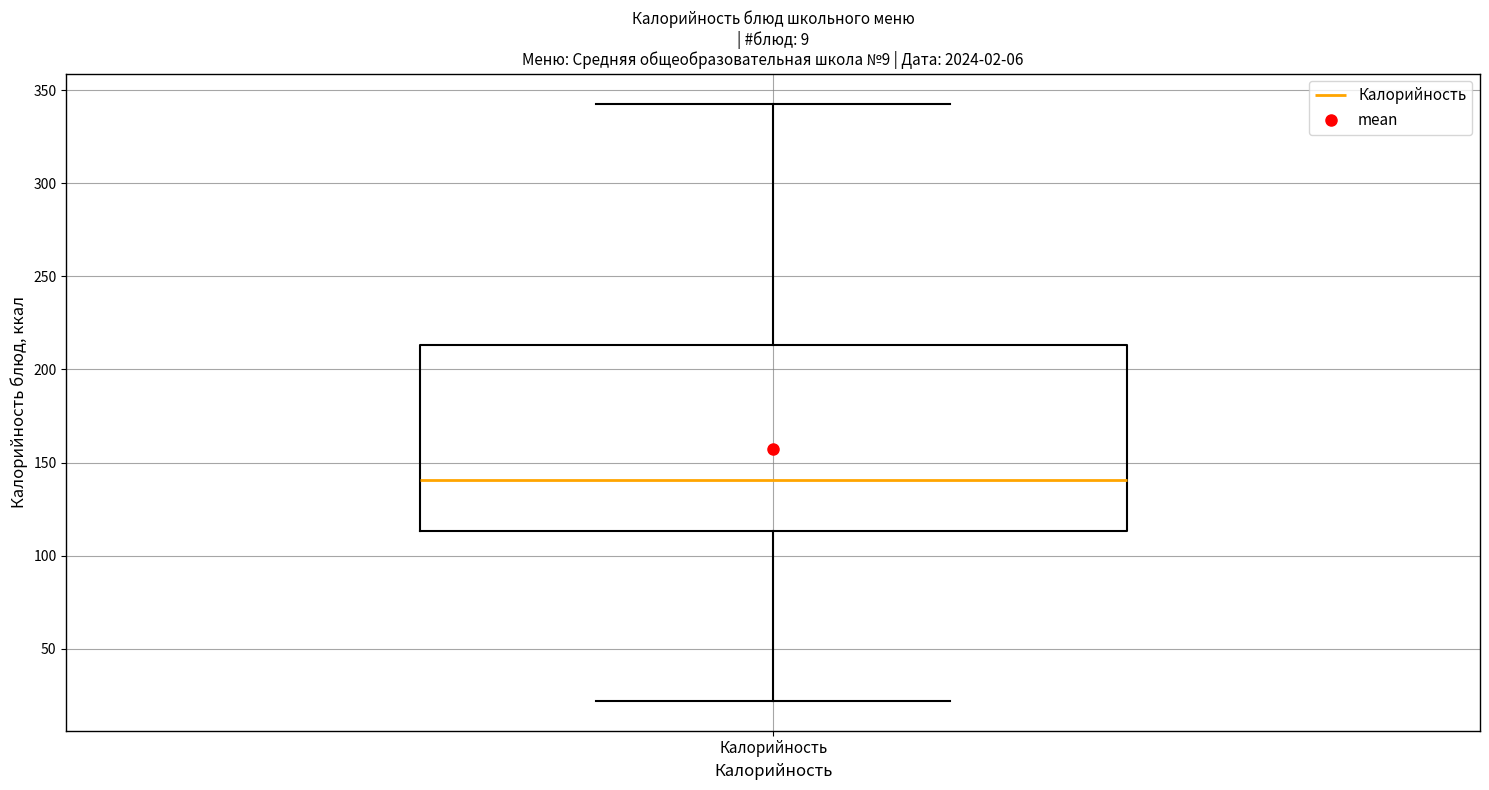

Transcribe this box plot: give where the median line is, the range the box spans, and where the two whiskers end, as read against the y-axis. The values are not printed on the chart, so give them approximately, as read against the axis.

median 140, box 115 to 215, whiskers 20 to 345